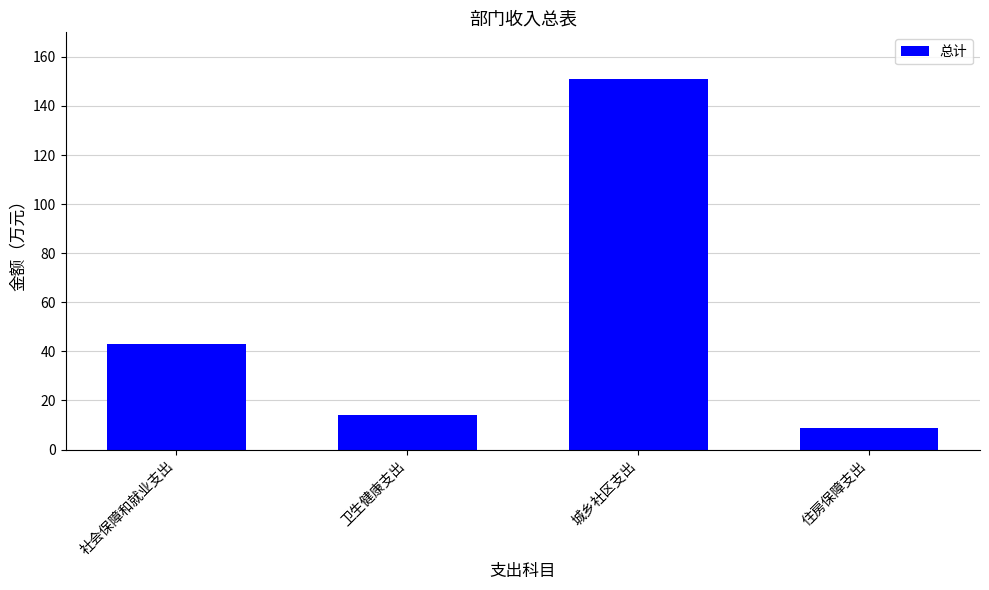

What is the label of the 3rd bar from the left?

城乡社区支出